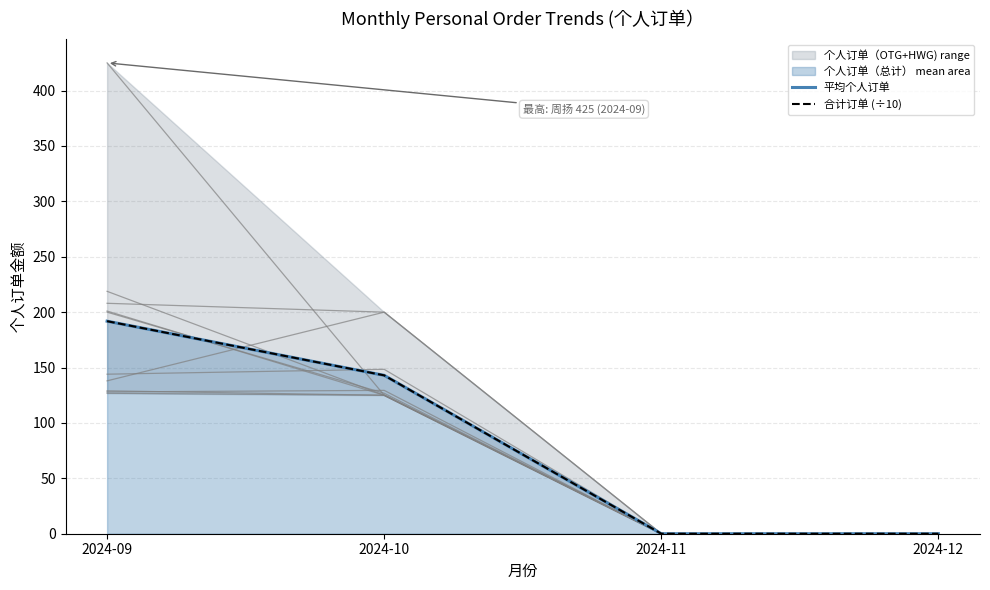

Between 2024-09 and 2024-11, which is larger?

2024-09